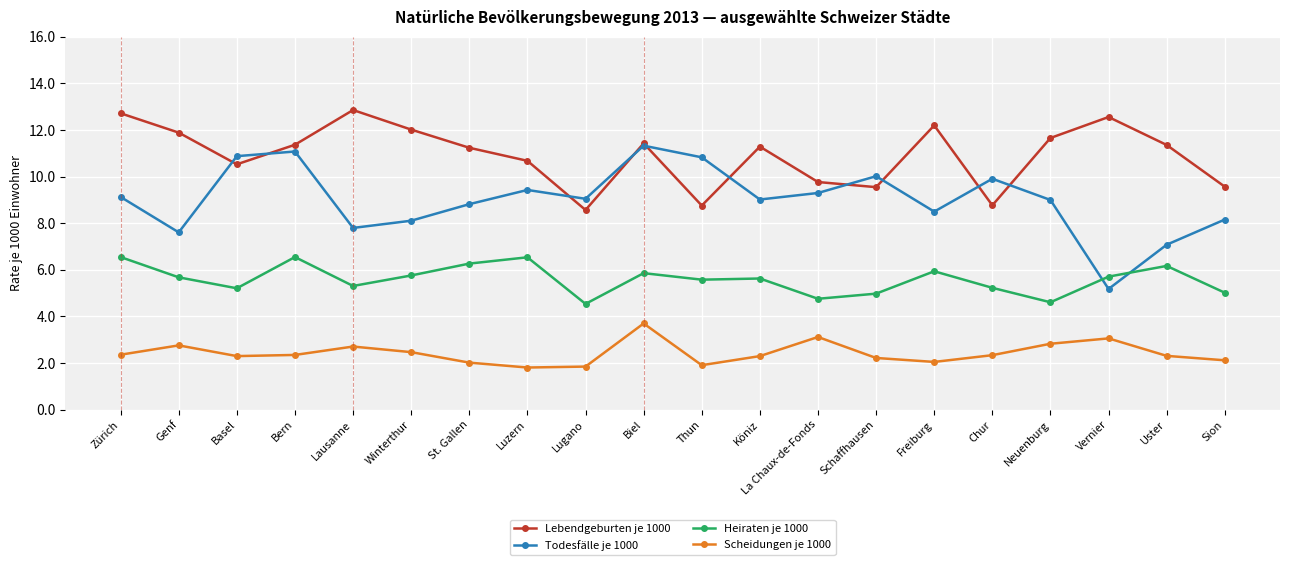

What is the lowest value of the Todesfälle je 1000 series?

5.2